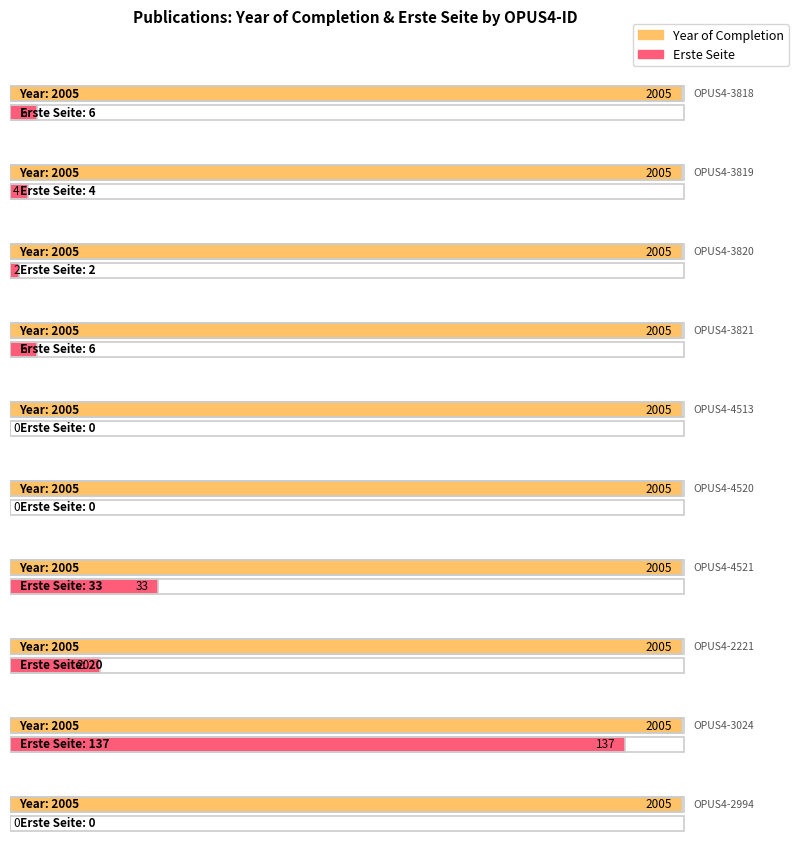

Reading left to right, extract all data points from this chart.

Year of Completion: OPUS4-3818=2005	OPUS4-3819=2005	OPUS4-3820=2005	OPUS4-3821=2005	OPUS4-4513=2005	OPUS4-4520=2005	OPUS4-4521=2005	OPUS4-2221=2005	OPUS4-3024=2005	OPUS4-2994=2005
Erste Seite: OPUS4-3818=6	OPUS4-3819=4	OPUS4-3820=2	OPUS4-3821=6	OPUS4-4513=0	OPUS4-4520=0	OPUS4-4521=33	OPUS4-2221=20	OPUS4-3024=137	OPUS4-2994=0